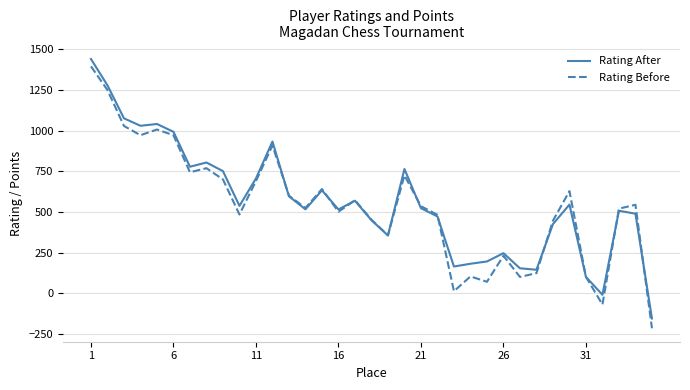

What is the smallest value displayed?

-216